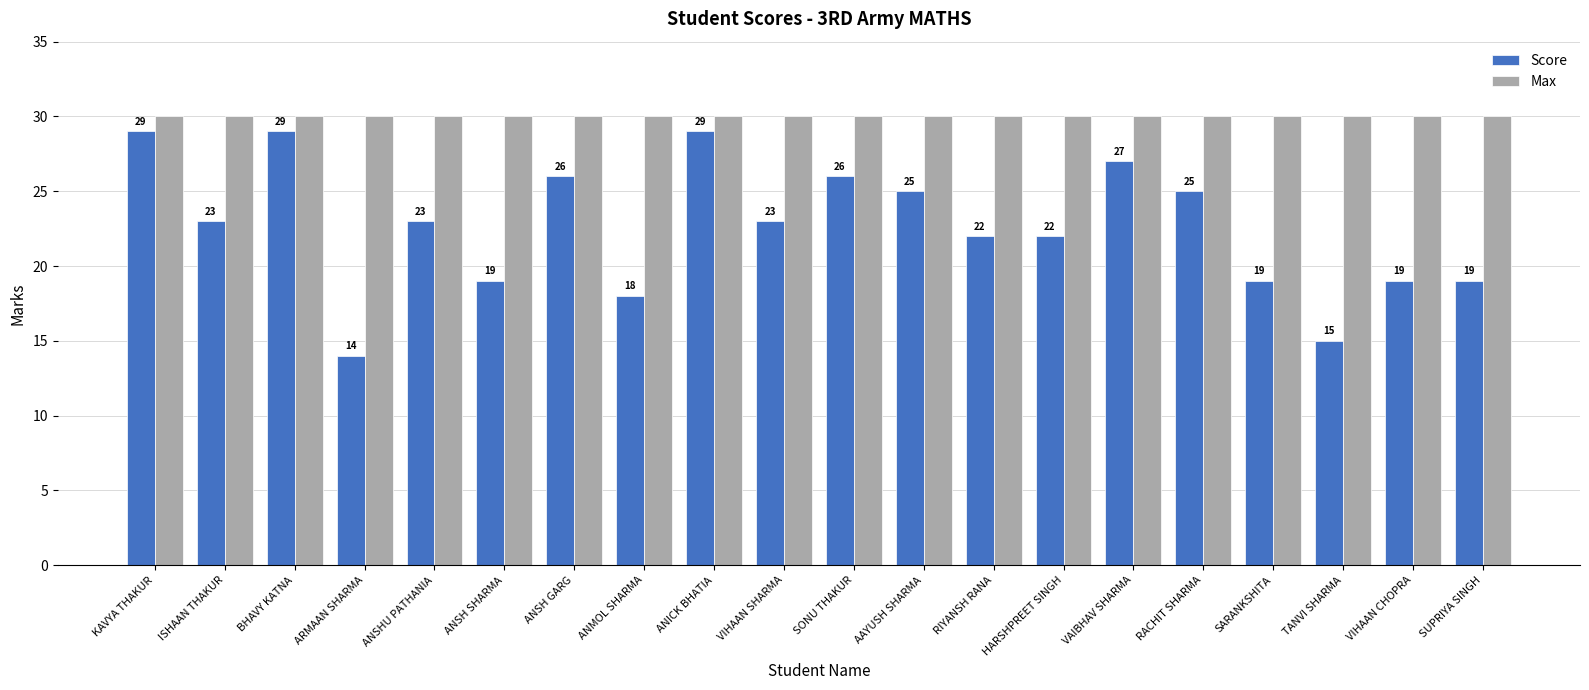

What is the label of the 14th bar from the left?

HARSHPREET SINGH